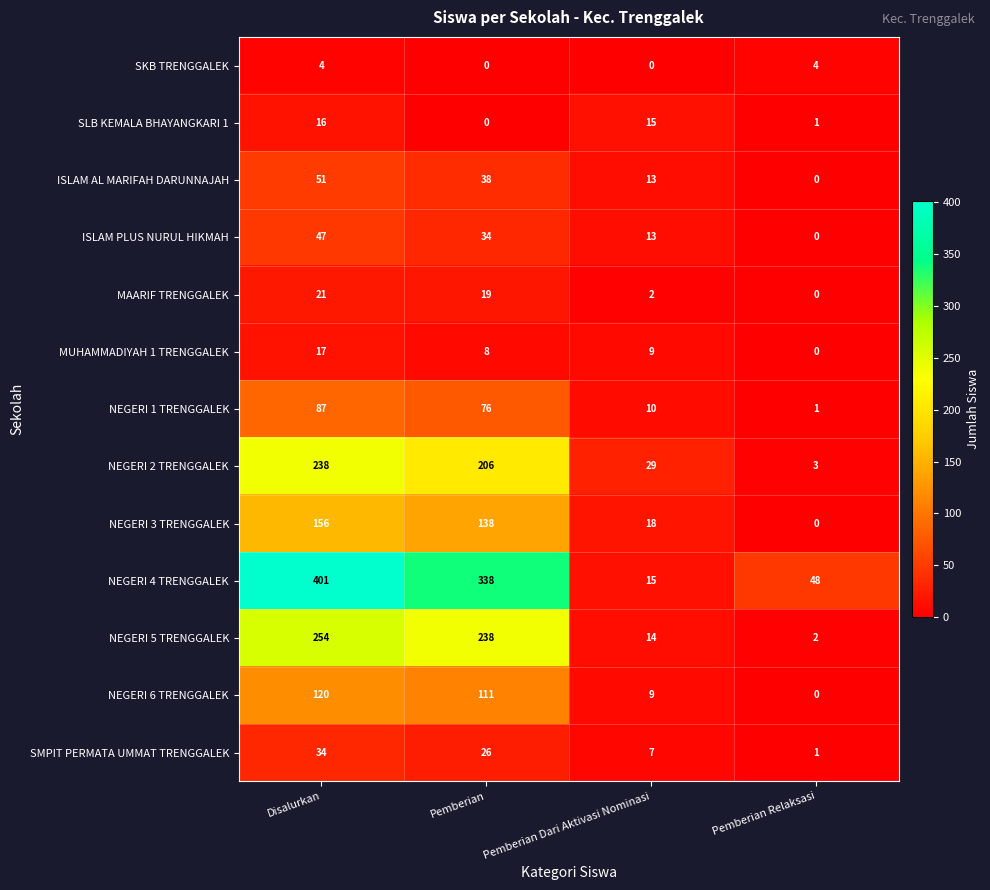

The value of NEGERI 5 TRENGGALEK at Pemberian is 49. True or false?

False